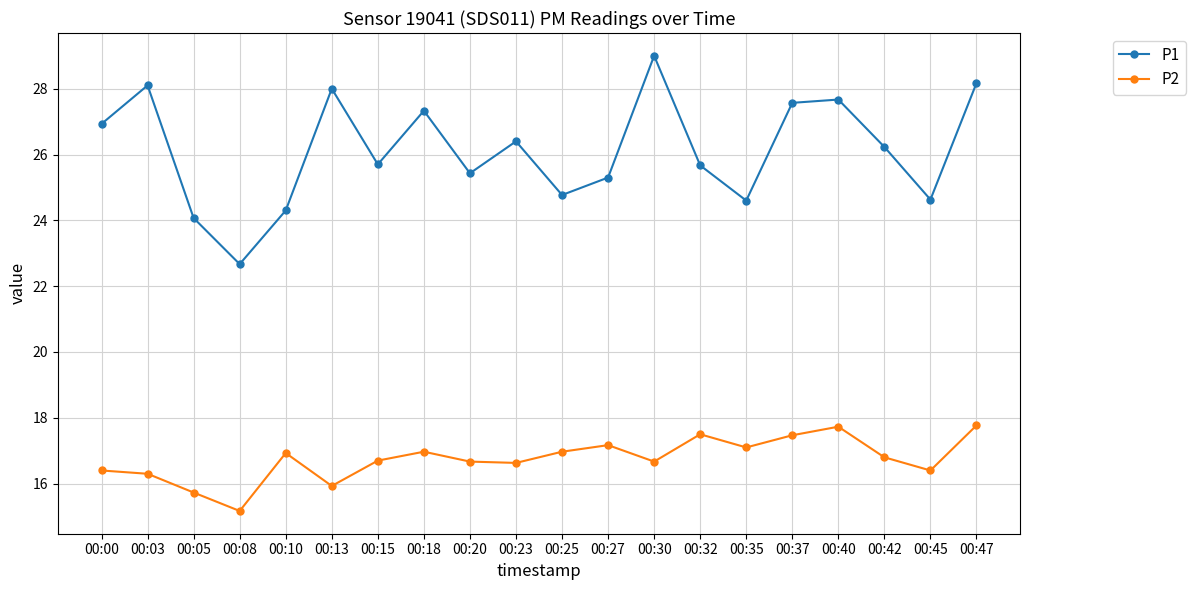

Is the value of P1 at 00:32 greater than the value of P2 at 00:42?

Yes